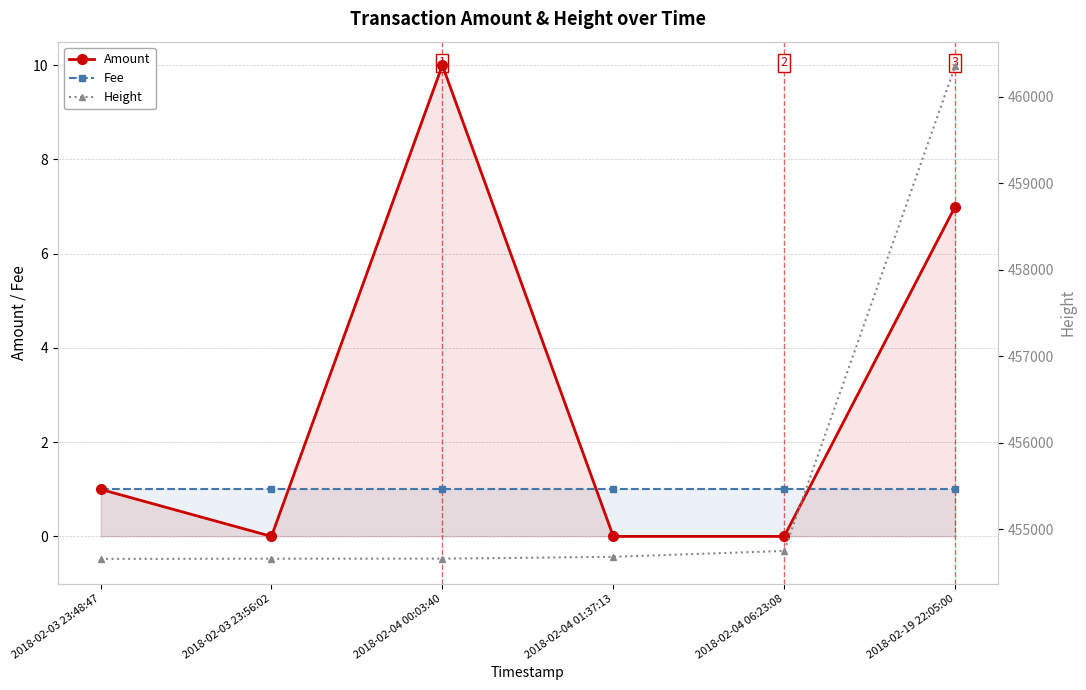

At which category is the sum across all series the highest?

2018-02-19 22:05:00